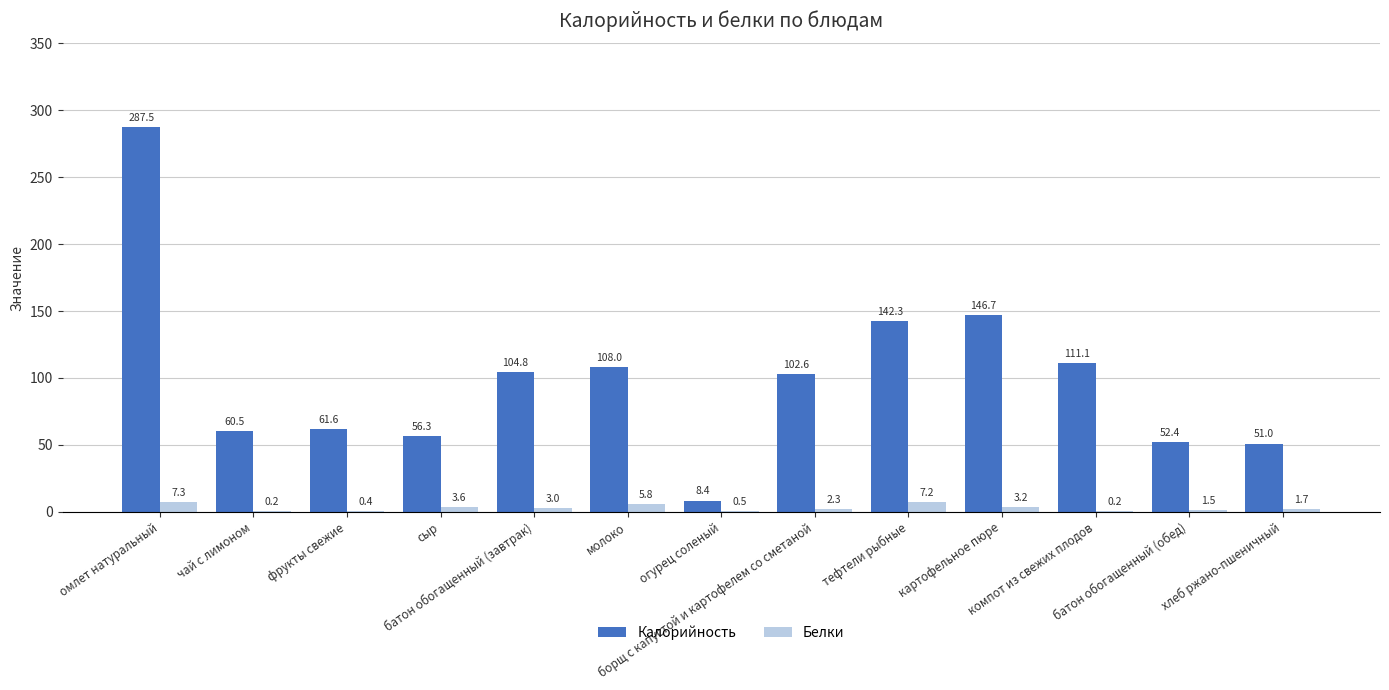

Which series changed the most between чай с лимоном and молоко?

Калорийность